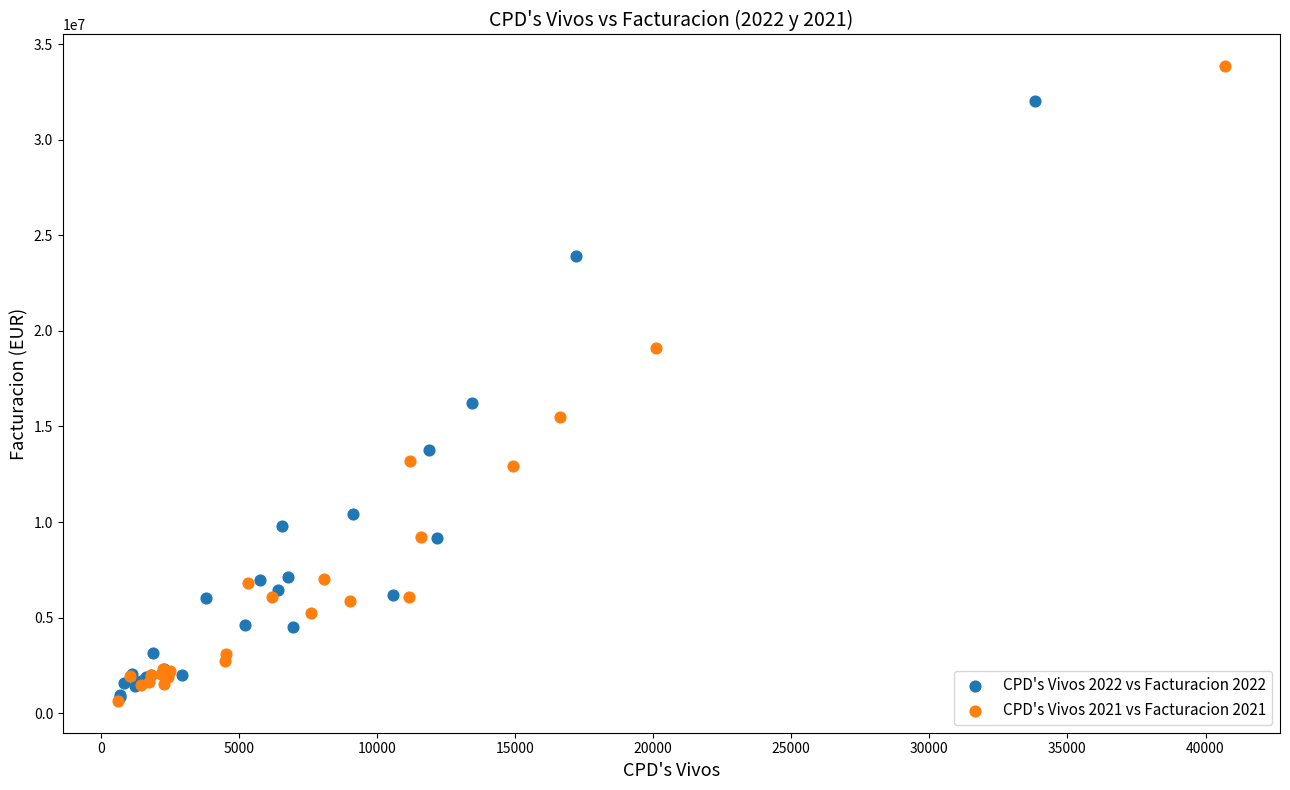

Which series reaches the maximum Y coordinate?

CPD's Vivos 2021 vs Facturacion 2021